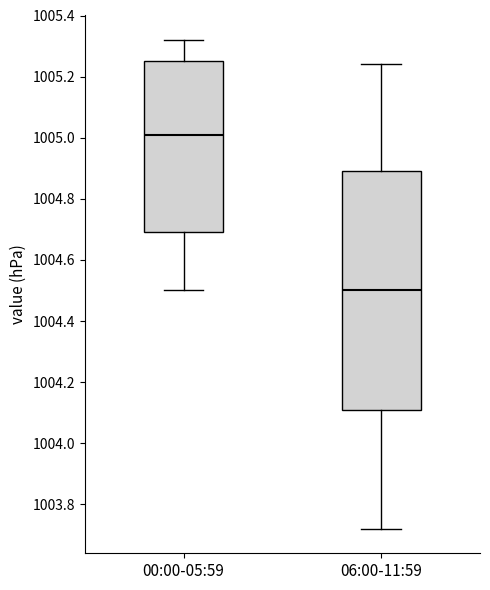

Where does the upper whisker of the box for 00:00-05:59 end on the y-axis? The values are not printed on the chart, so give them approximately, as read against the axis.

1005.32